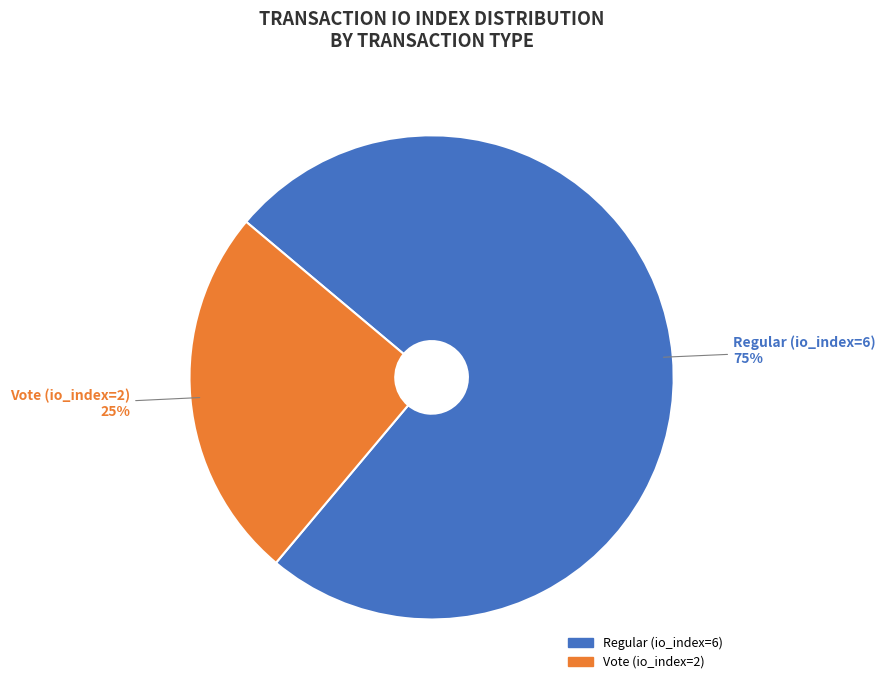

To the nearest percent, what is the difference between the largest and smallest slice percentages?

50%